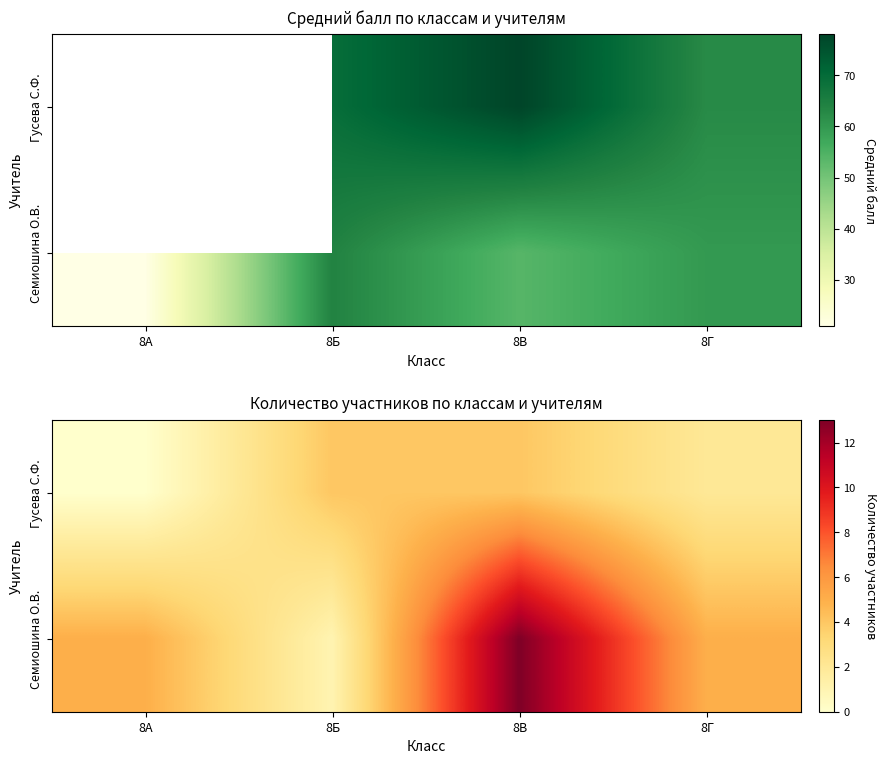

List the series in order of their peak value, highest first.

Семиошина О.В., Гусева С.Ф.